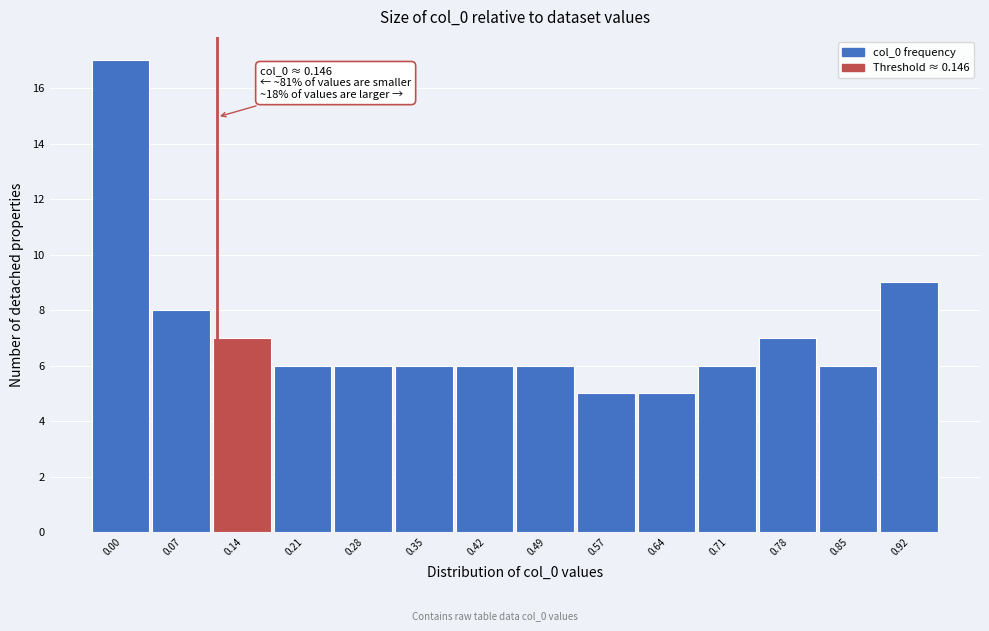

Reading left to right, list all the values displayed in this chart.

0.00=17	0.07=8	0.14=7	0.21=6	0.28=6	0.35=6	0.42=6	0.49=6	0.57=5	0.64=5	0.71=6	0.78=7	0.85=6	0.92=9